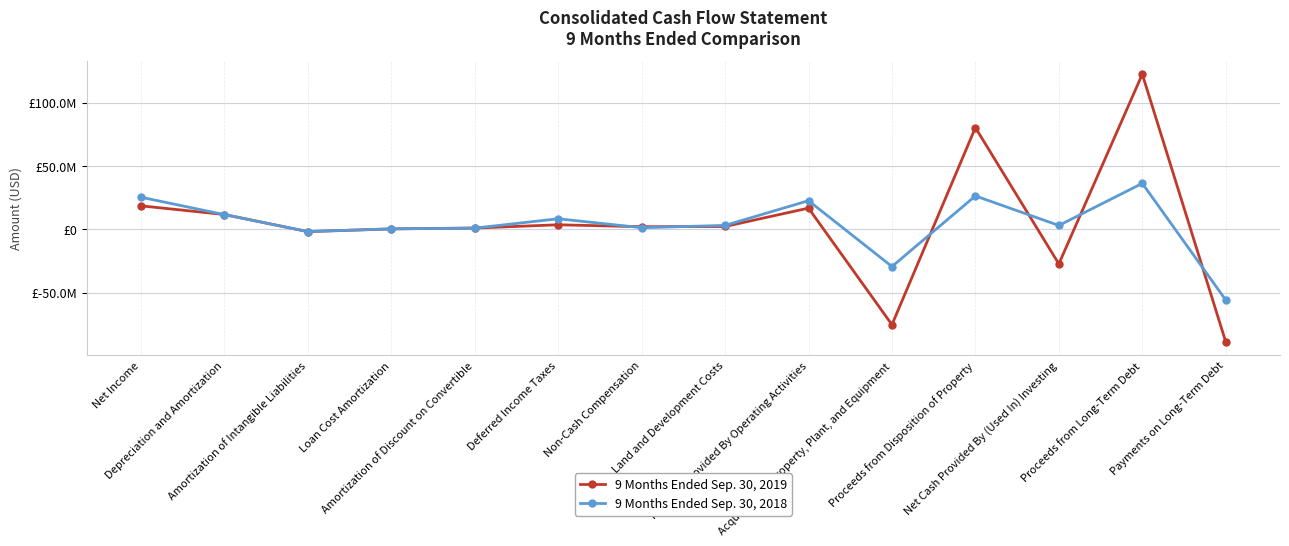

Reading left to right, transcribe all the data shown in this chart.

9 Months Ended Sep. 30, 2019: Net Income=18550919	Depreciation and Amortization=11707710	Amortization of Intangible Liabilities=-1810459	Loan Cost Amortization=323672	Amortization of Discount on Convertible=1009847	Deferred Income Taxes=3586574	Non-Cash Compensation=2059167	Land and Development Costs=2243651	Net Cash Provided By Operating Activities=16741167	Acquisition of Property, Plant, and Equipment=-75313805	Proceeds from Disposition of Property=80321554	Net Cash Provided By (Used In) Investing=-27312311	Proceeds from Long-Term Debt=122500000	Payments on Long-Term Debt=-88901414
9 Months Ended Sep. 30, 2018: Net Income=25371379	Depreciation and Amortization=11612557	Amortization of Intangible Liabilities=-1779031	Loan Cost Amortization=389656	Amortization of Discount on Convertible=947419	Deferred Income Taxes=8345475	Non-Cash Compensation=1283434	Land and Development Costs=3090301	Net Cash Provided By Operating Activities=22619524	Acquisition of Property, Plant, and Equipment=-29399109	Proceeds from Disposition of Property=26377525	Net Cash Provided By (Used In) Investing=3057304	Proceeds from Long-Term Debt=36300000	Payments on Long-Term Debt=-55830473